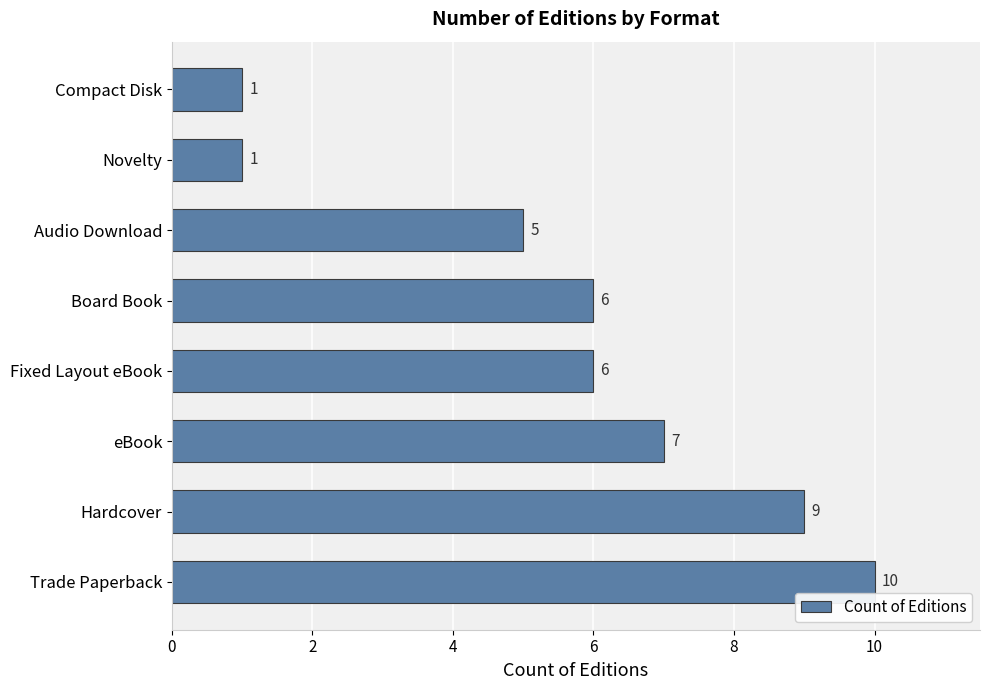

How many values are between 5 and 9?

5